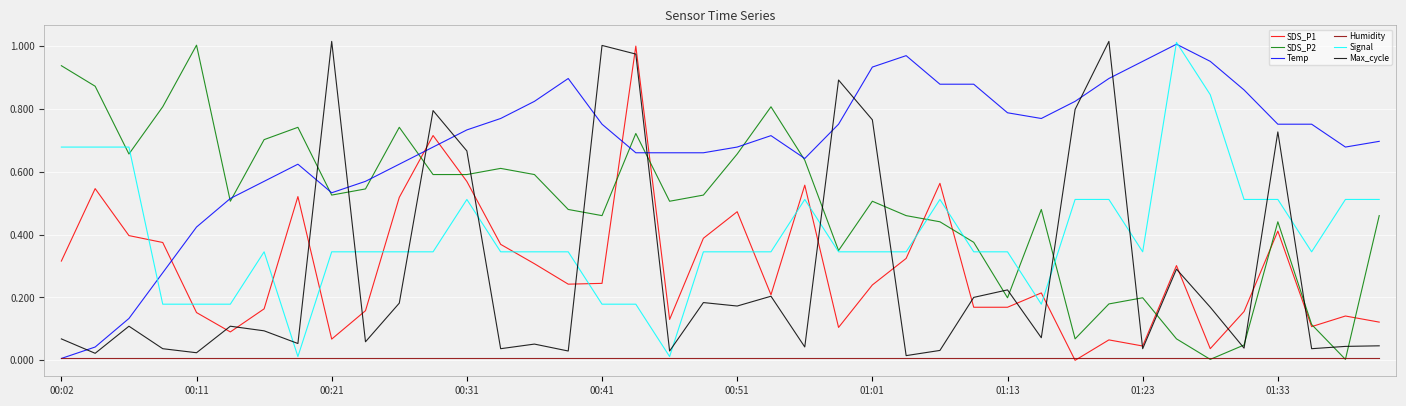

Which series has the largest total across all categories?

Temp